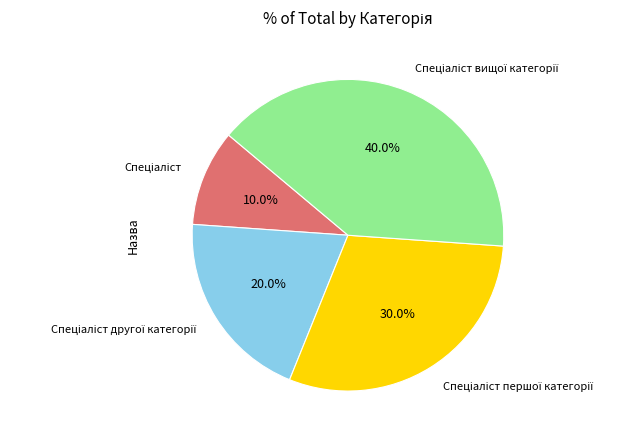

Is there any slice that represents more than half of the pie?

No